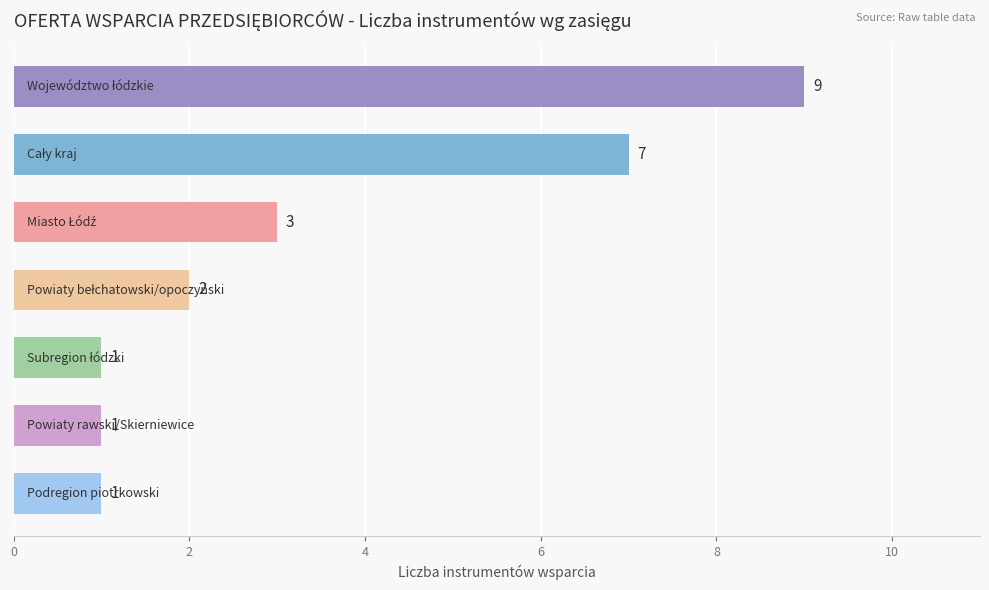

What is the maximum value shown in the chart?

9